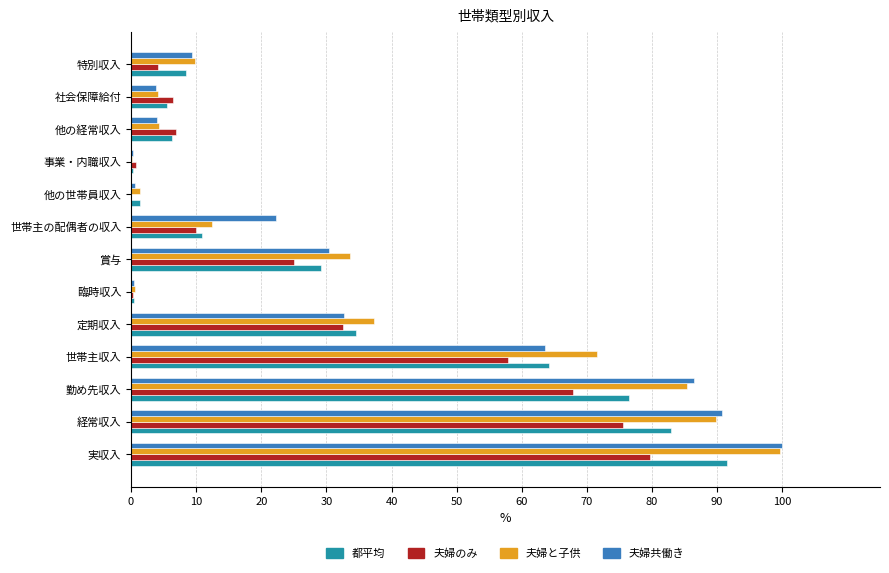

Which series has the widest spread of values?

夫婦共働き